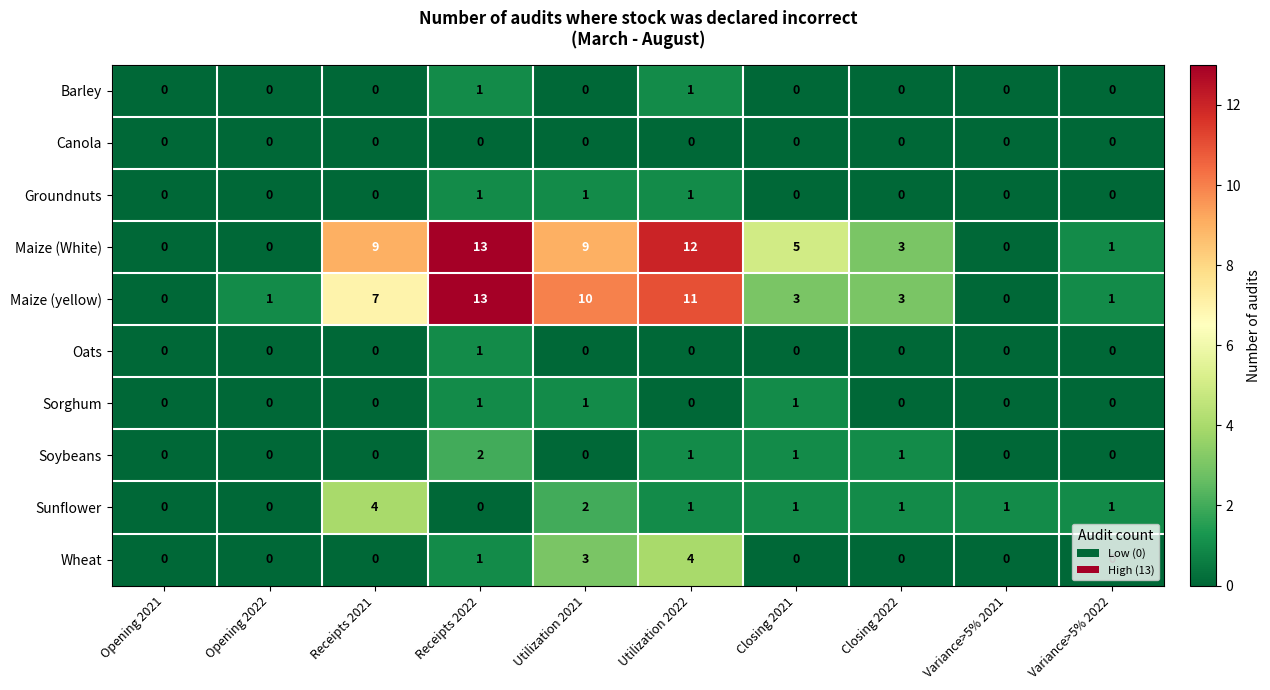

What is the sum of all Sunflower values?

11